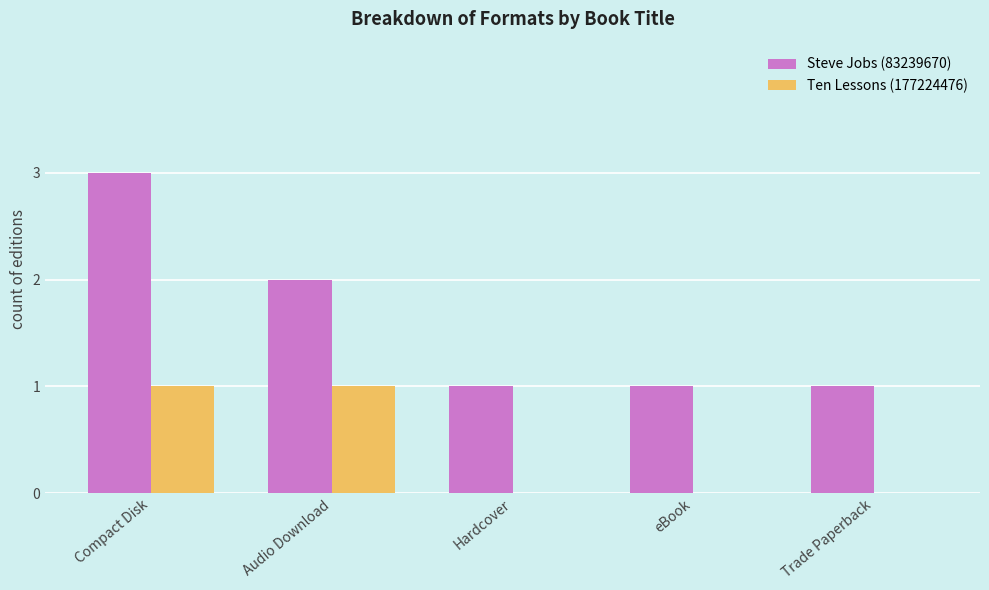

Reading left to right, what are all the values shown in this chart?

Steve Jobs (83239670): 3	2	1	1	1
Ten Lessons (177224476): 1	1	0	0	0